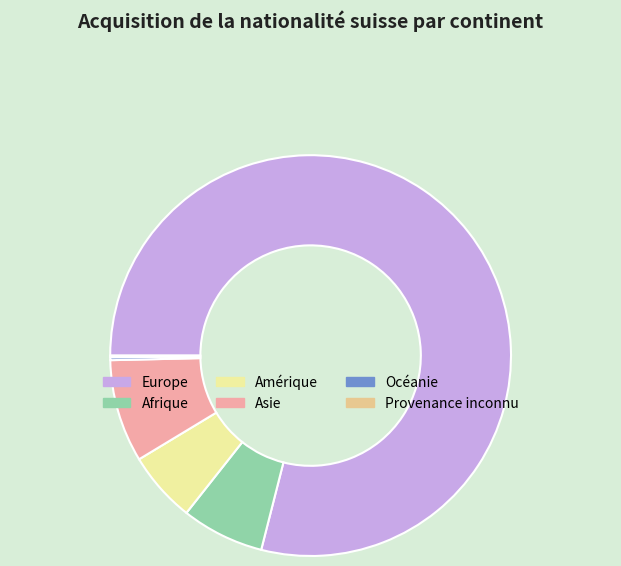

Is there a majority slice in this chart?

Yes